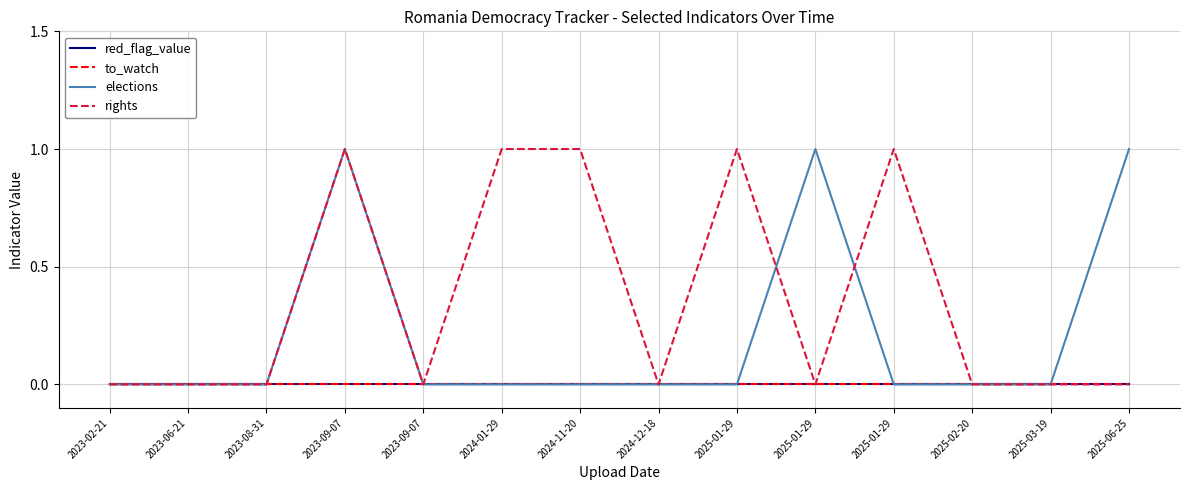

Does the chart display data point markers on the line(s)?

No